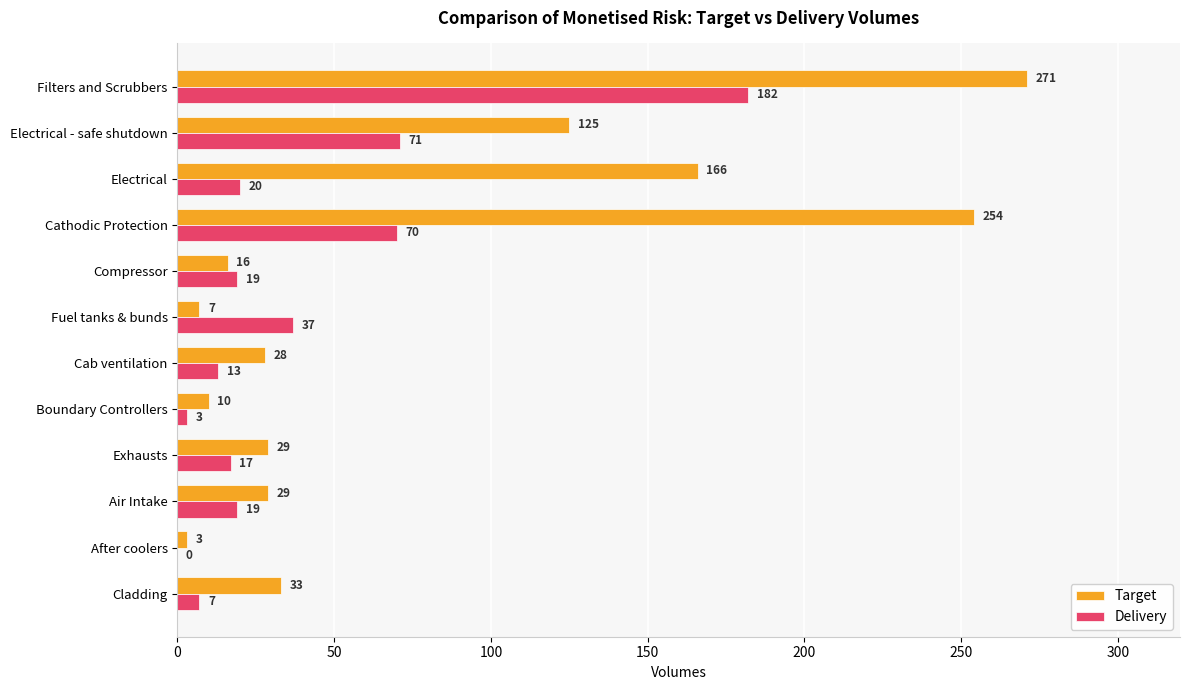

At which category does the chart reach its peak across all series?

Filters and Scrubbers